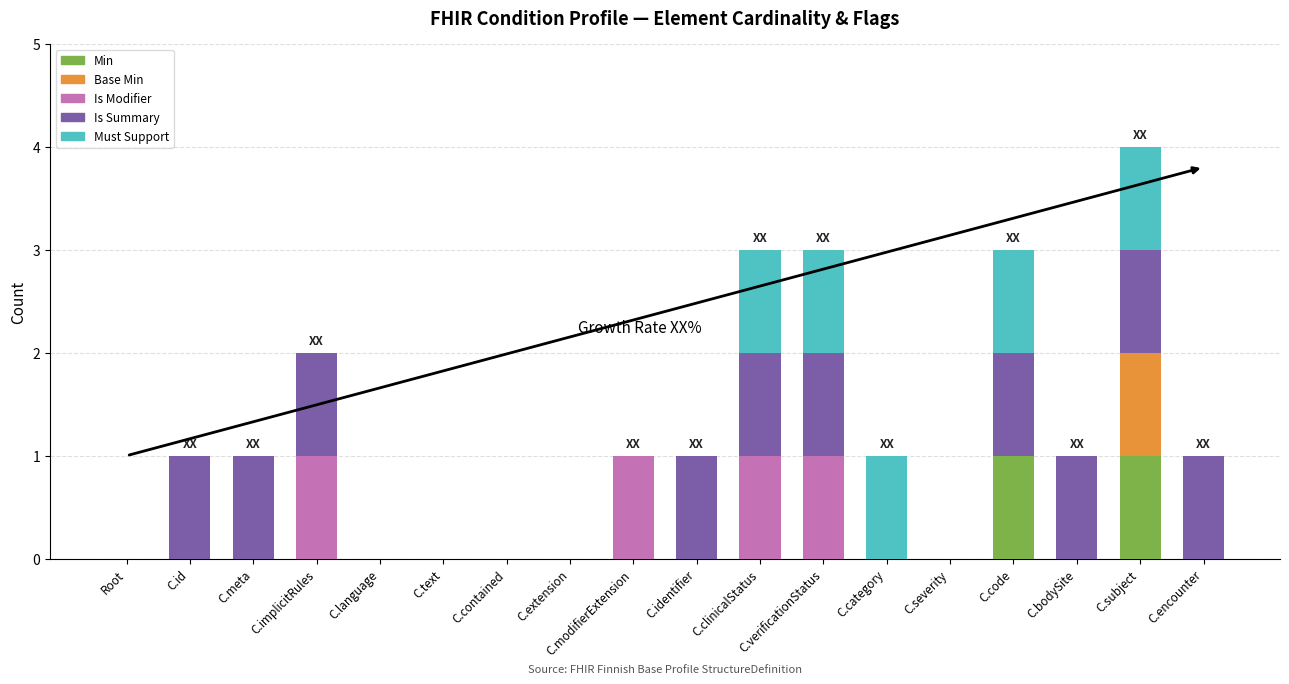

What are all the series names shown in the legend?

Min, Base Min, Is Modifier, Is Summary, Must Support